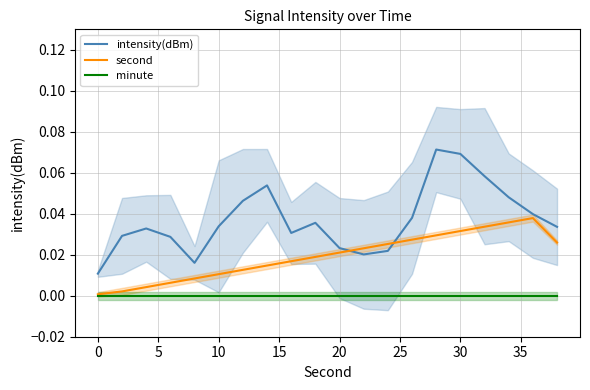

Which series has the largest range (max minus min)?

intensity(dBm)